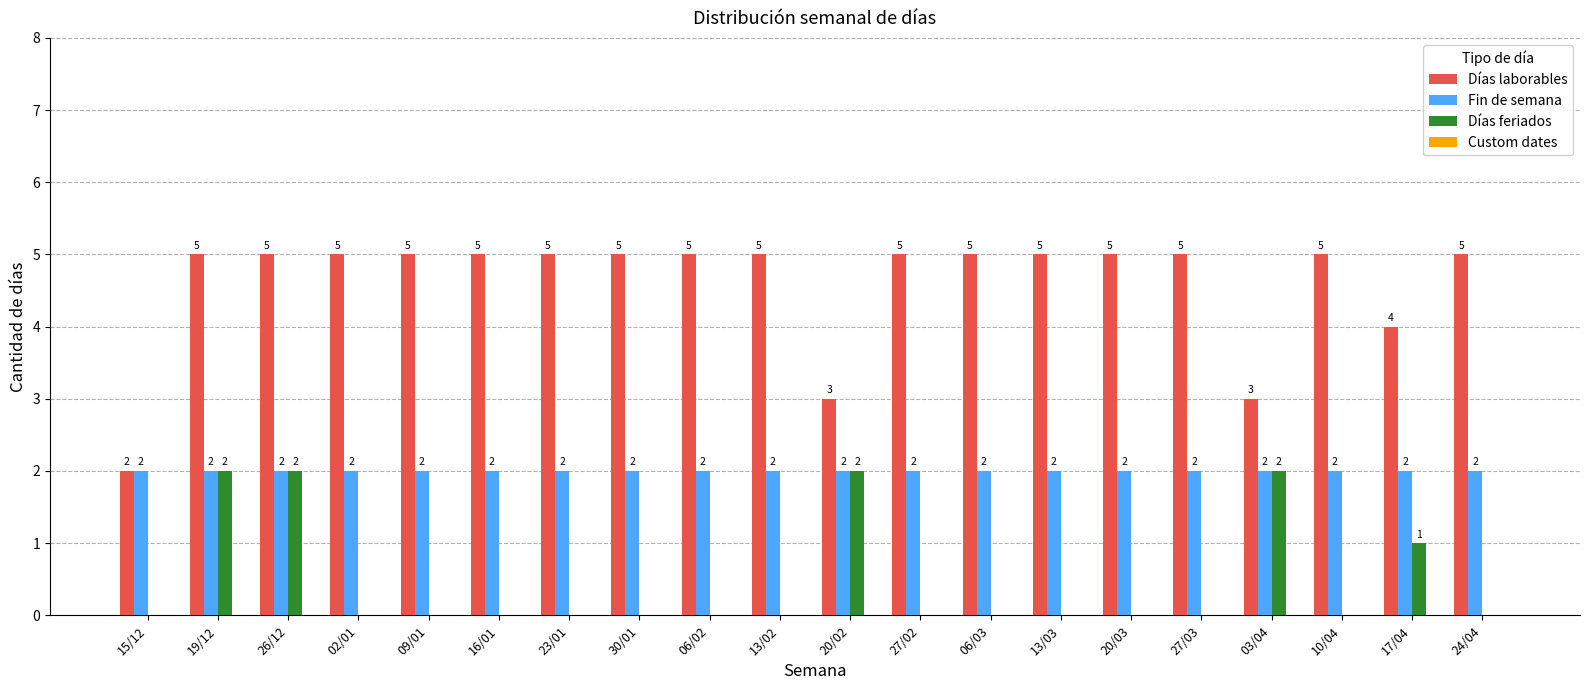

What is the sum of the Días laborables values at 27/03 and 06/03?

10